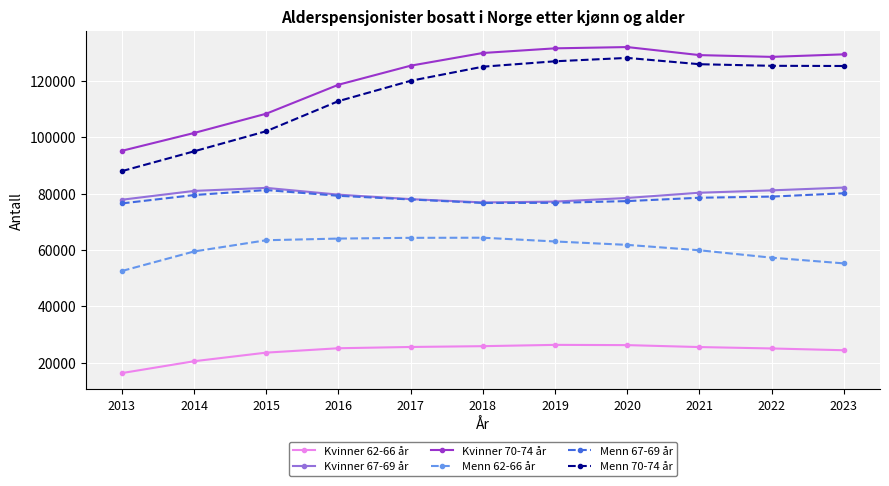

What is the lowest value of the Menn 62-66 år series?

52529